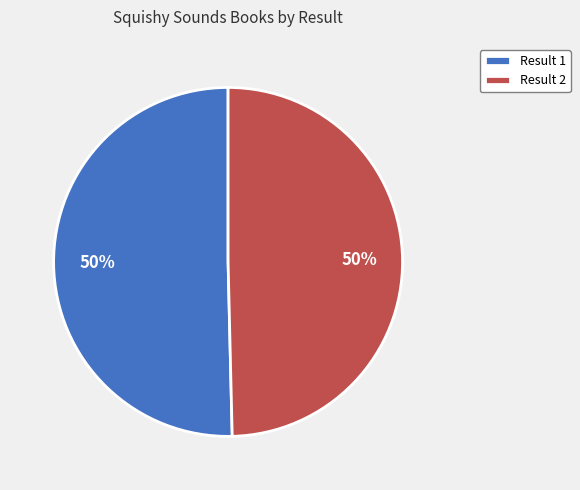

To the nearest percent, what is the average slice percentage?

50%